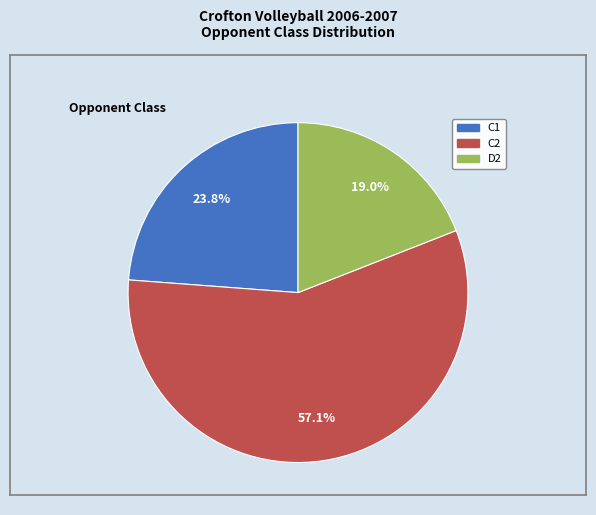

Is there a majority slice in this chart?

Yes